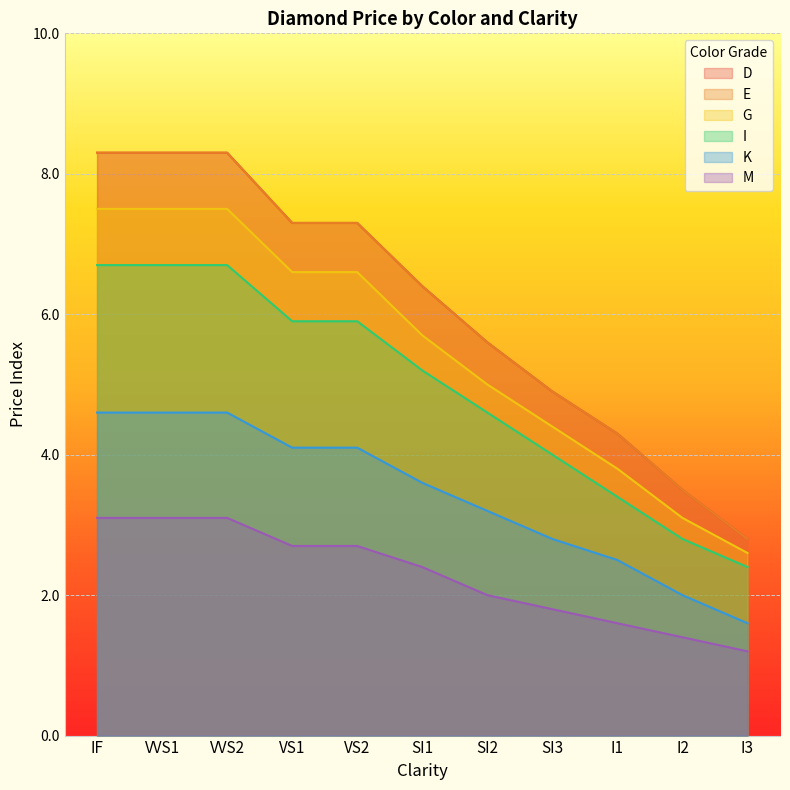

What is the sum of the I values at SI3 and VS1?

9.9